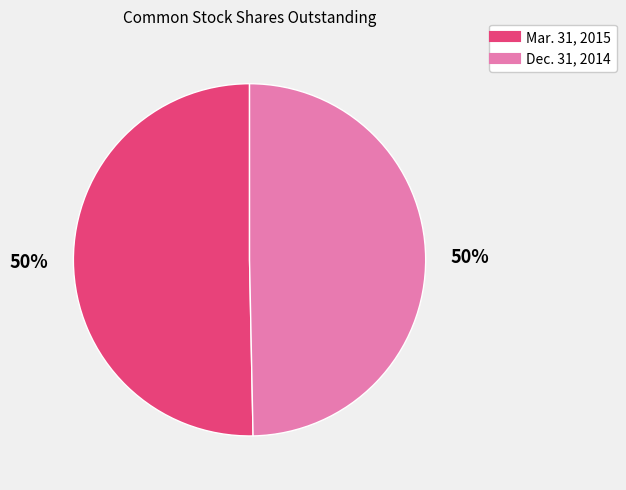

Combined, do Dec. 31, 2014 and Mar. 31, 2015 account for over 50%?

Yes